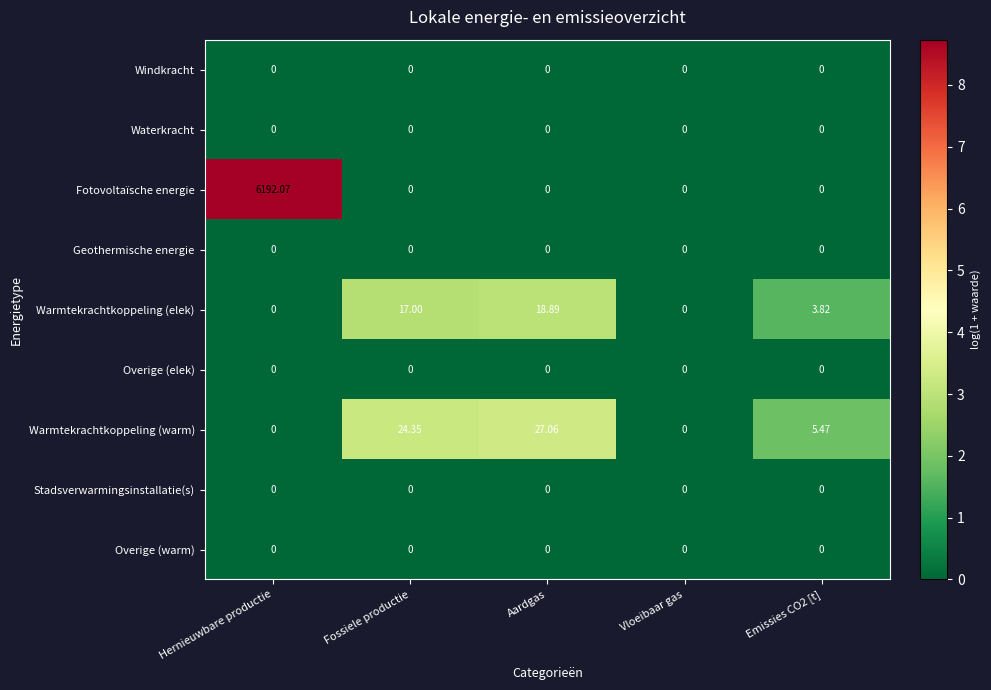

Between Vloeibaar gas and Emissies CO2 [t], which series saw the biggest shift?

Warmtekrachtkoppeling (warm)